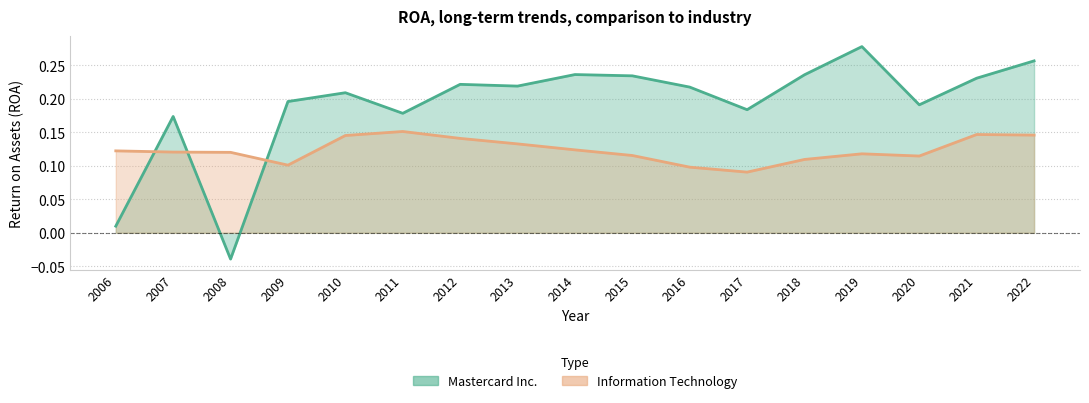

What is the total value across all series at 2007?

0.3